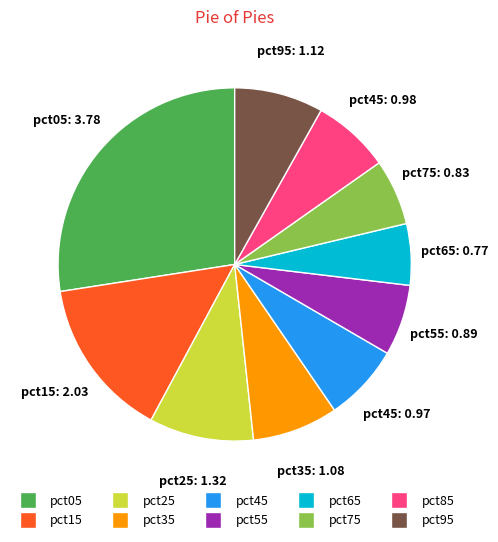

Between pct75 and pct85, which is larger?

pct85